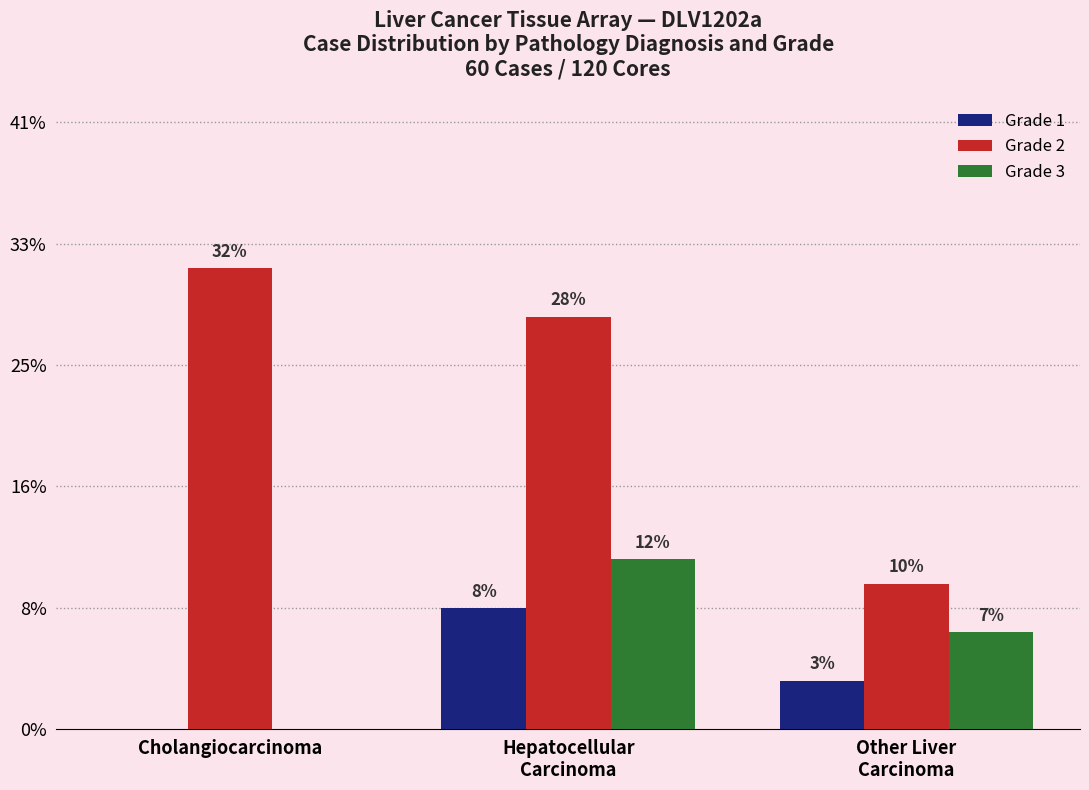

Where does the Grade 1 series first go above 2?

Hepatocellular
Carcinoma